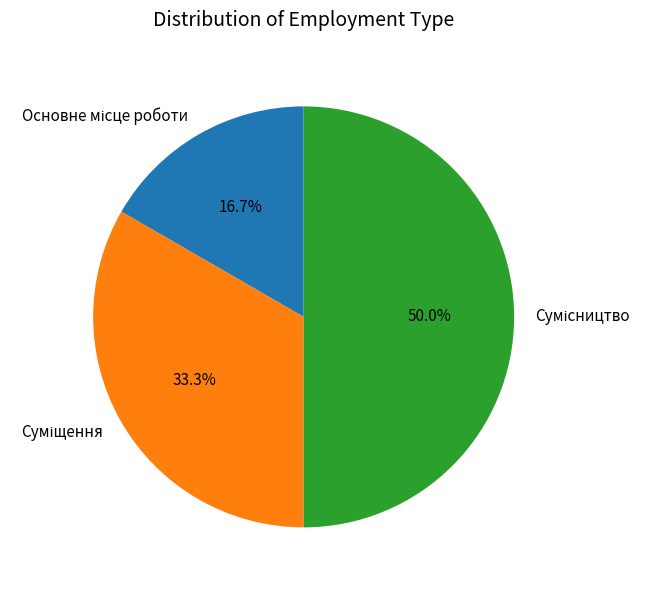

Which category has the smallest portion of the pie?

Основне місце роботи